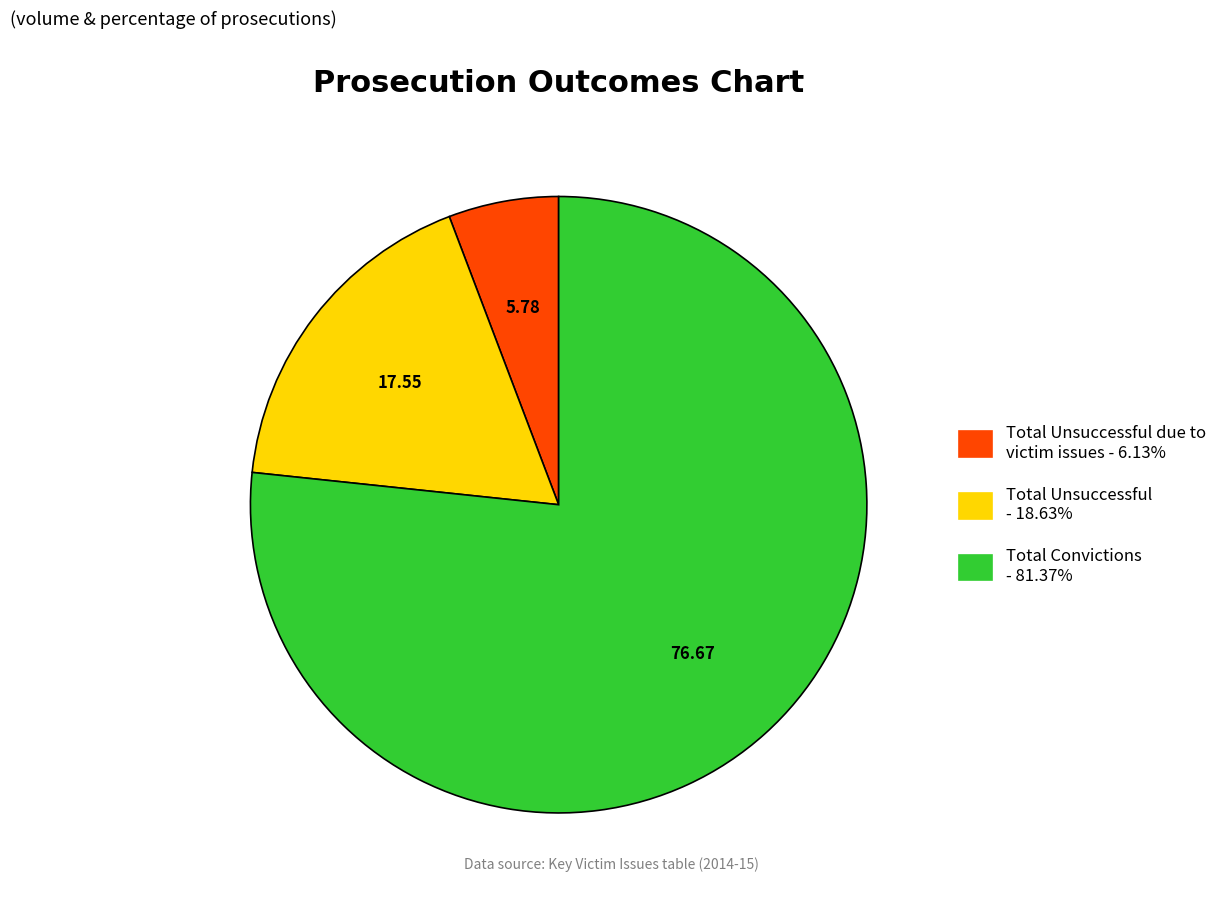

Is there any slice that represents more than half of the pie?

Yes